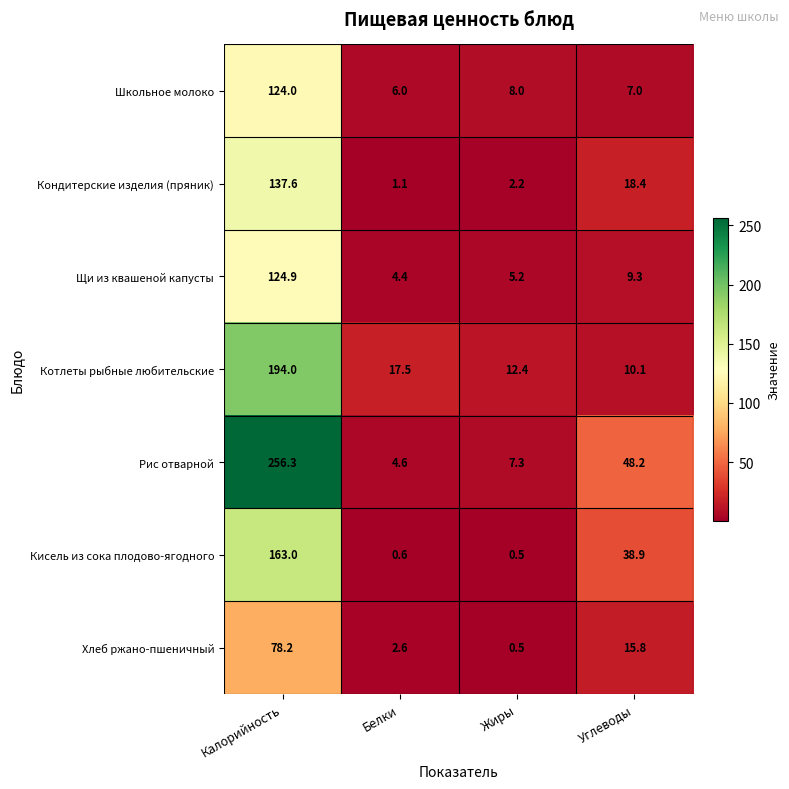

Which series has the largest range (max minus min)?

Рис отварной